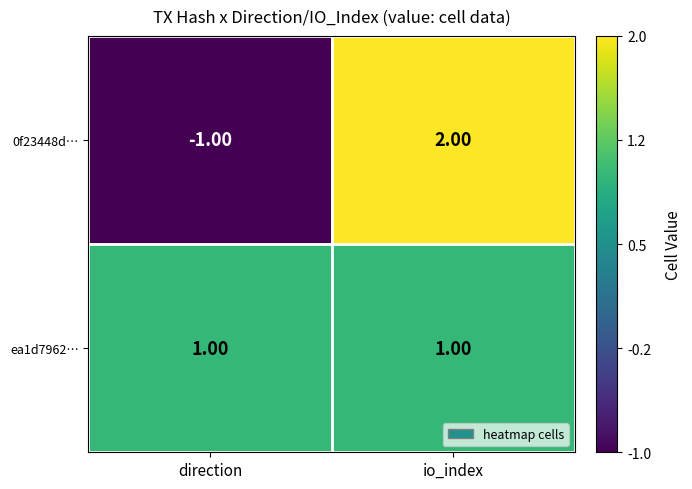

Rank the series by their maximum value, from lowest to highest.

ea1d7962…, 0f23448d…